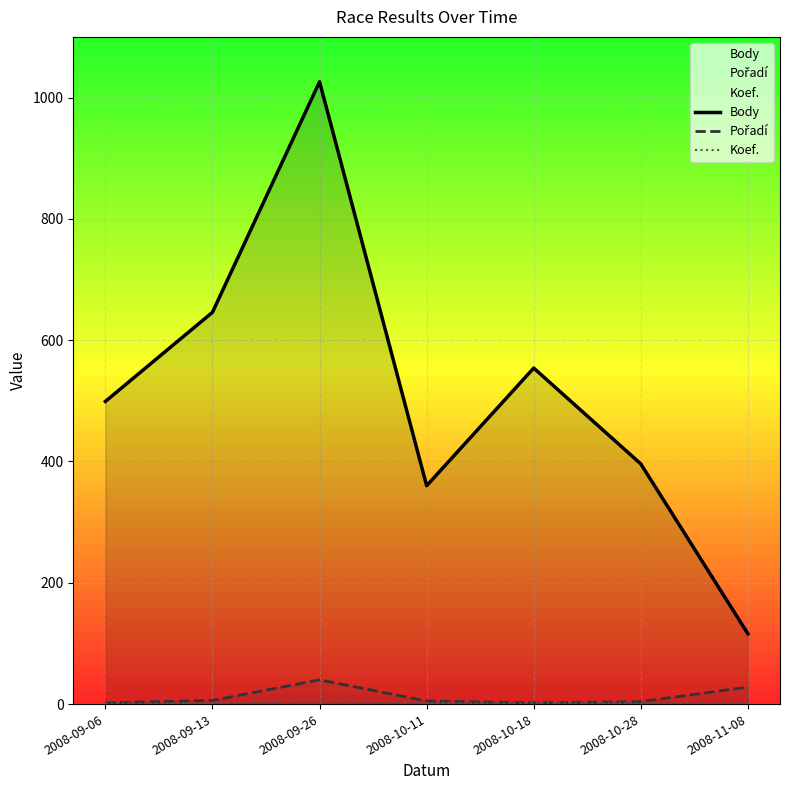

Does the chart display data point markers on the line(s)?

No